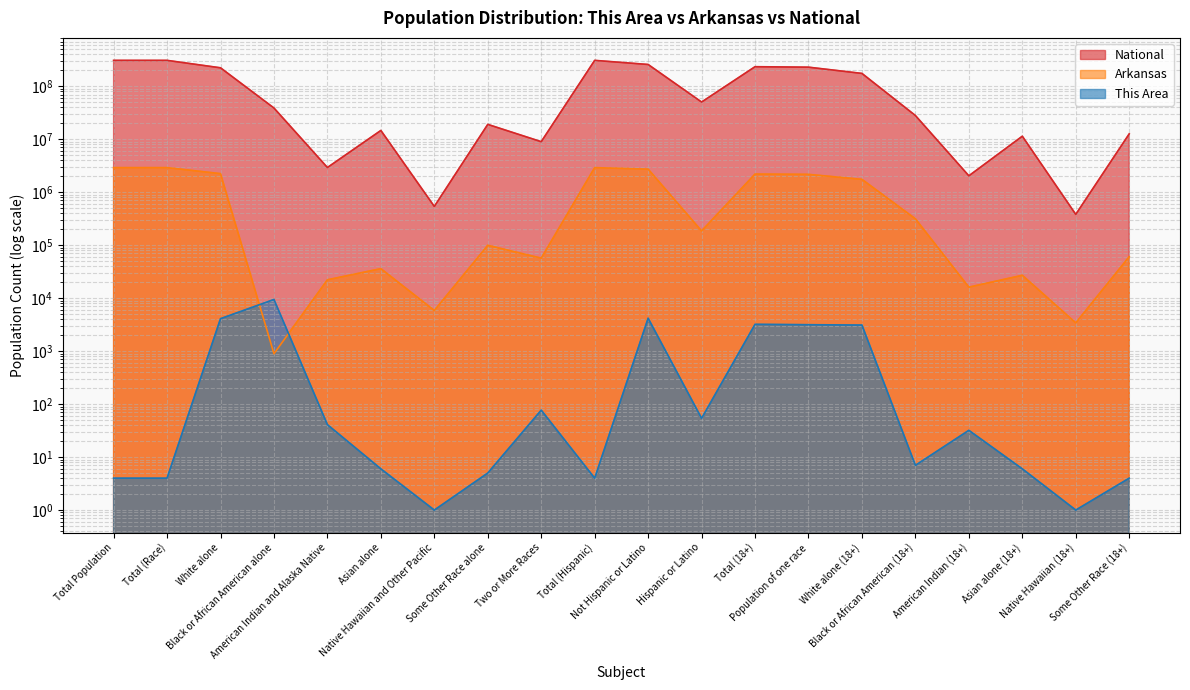

How many interior local peaks does the National series have?

5